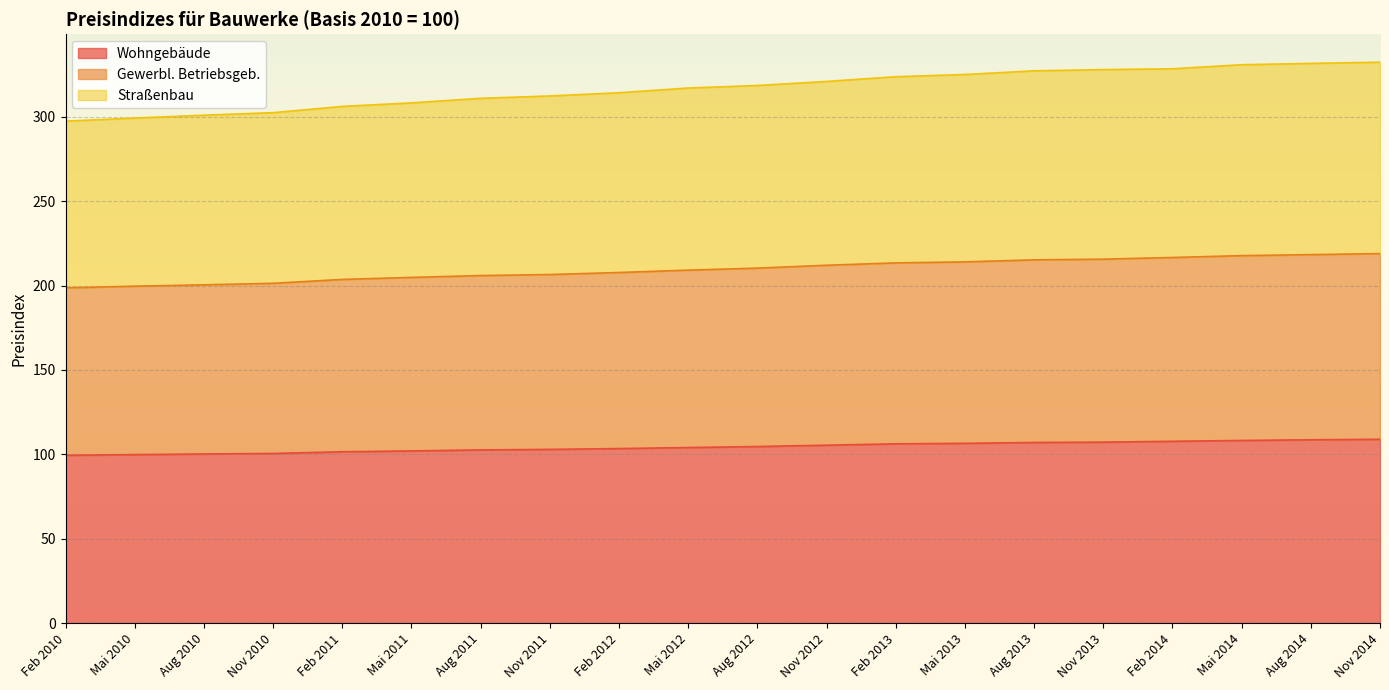

Count the number of categories in the chart.

20